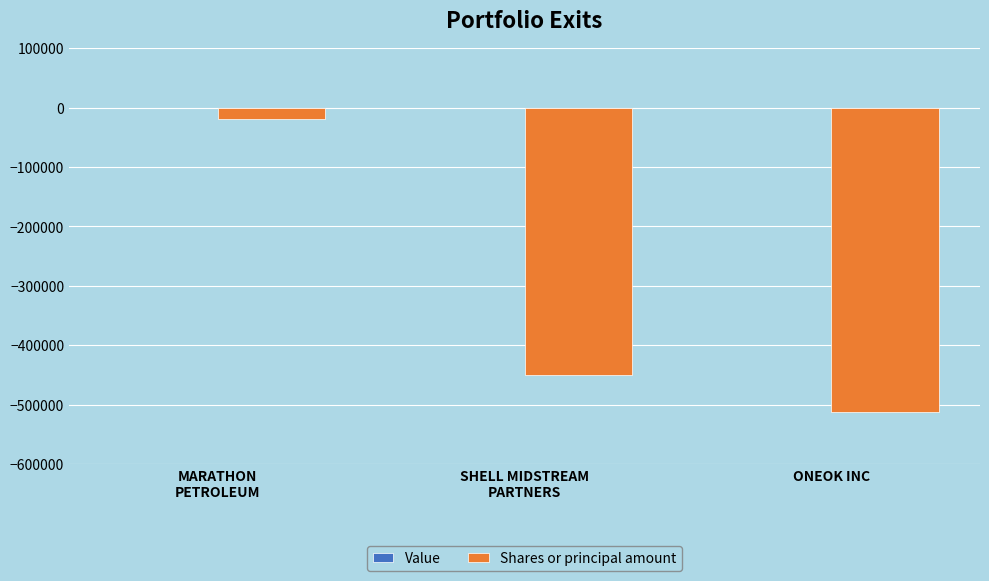

Are the bars grouped side by side (vs. stacked)?

No